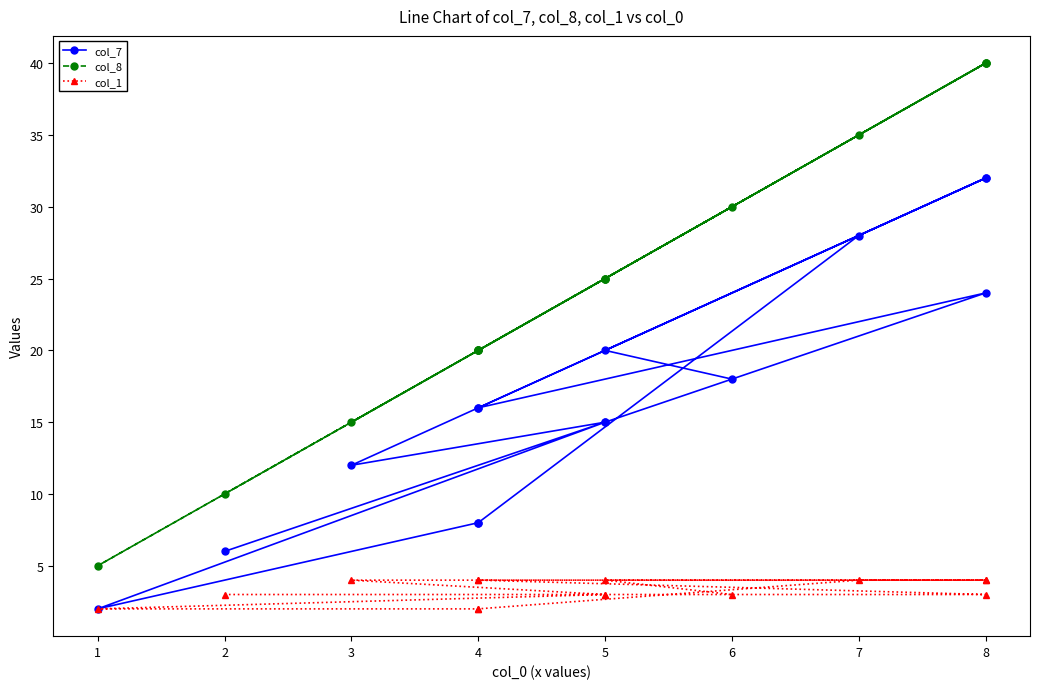

Reading left to right, what are all the values shown in this chart?

col_7: 6	15	2	8	8	28	32	16	16	24	15	12	32	20	18
col_8: 10	25	5	20	20	35	40	20	20	40	25	15	40	25	30
col_1: 3	3	2	2	2	4	4	4	4	3	3	4	4	4	3